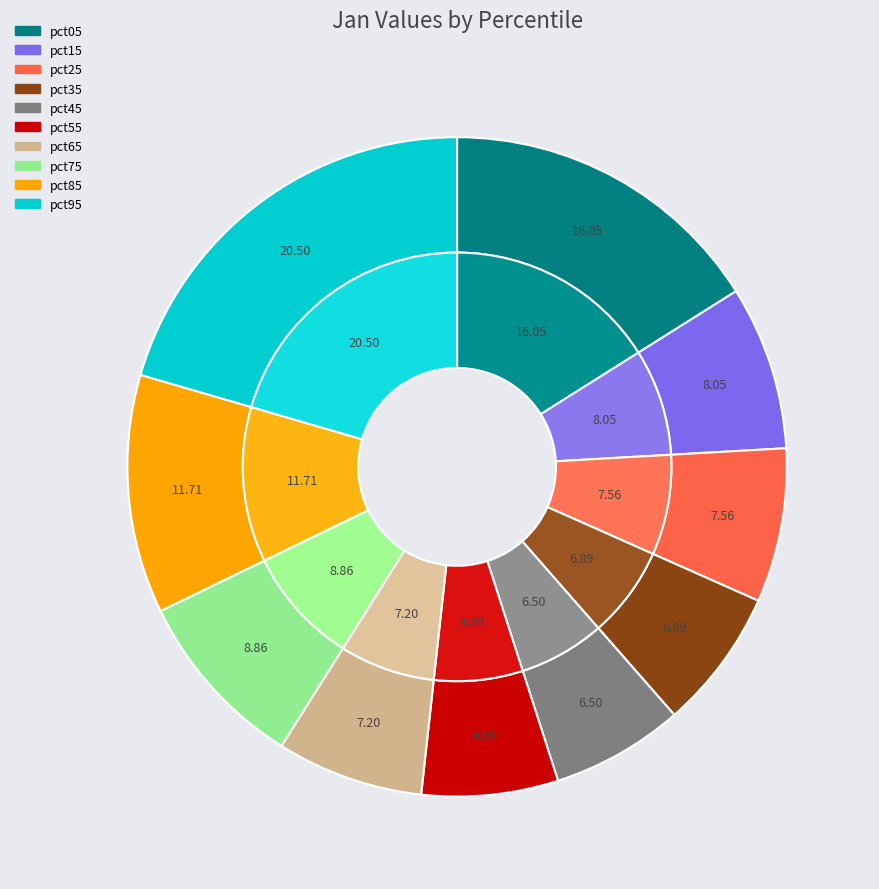

Which category has the smallest portion of the pie?

pct45